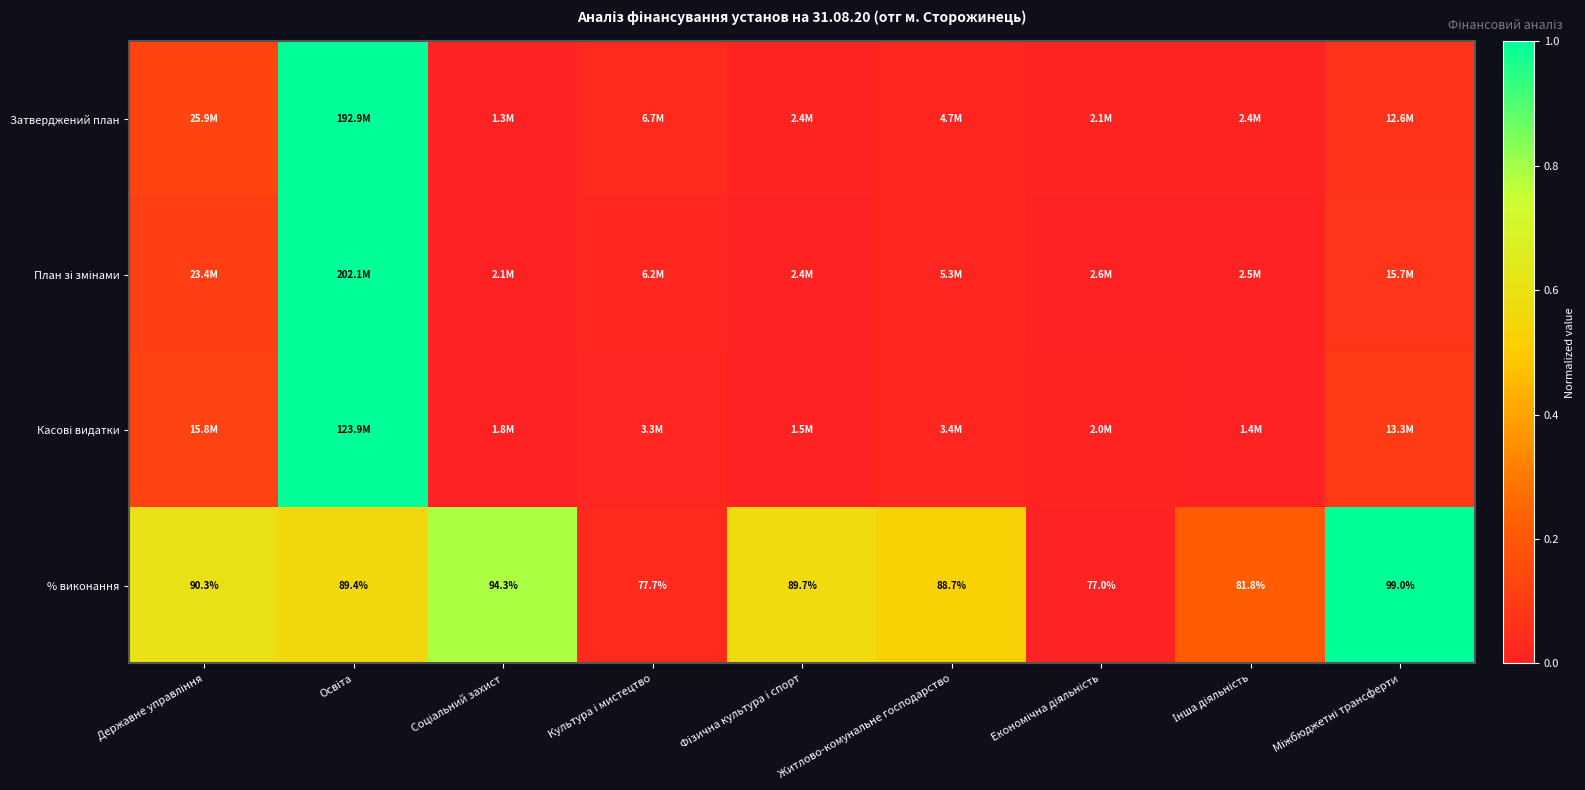

Is the value of Затверджений план at Культура i мистецтво greater than the value of План зі змінами at Інша діяльність?

Yes